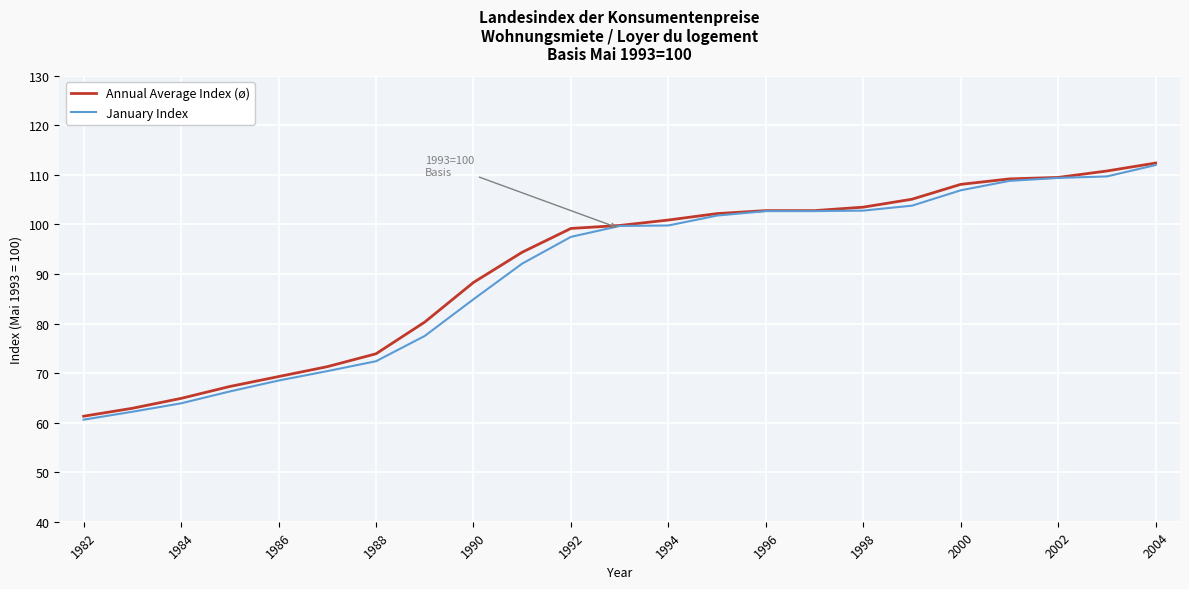

What is the smallest value displayed?

60.6